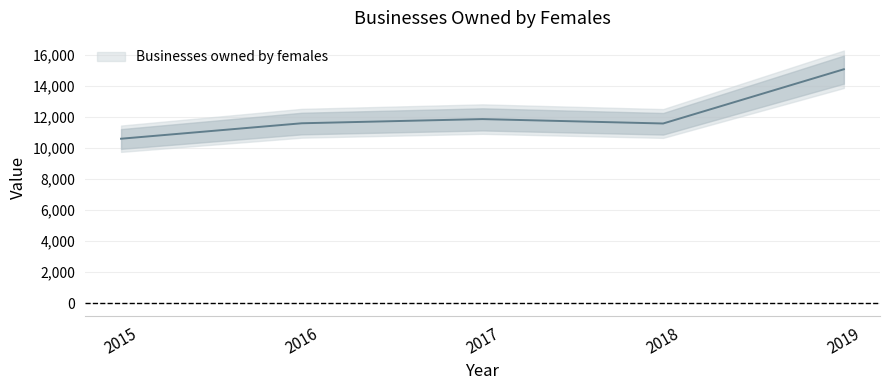

What is the difference between the maximum and minimum values?

4469